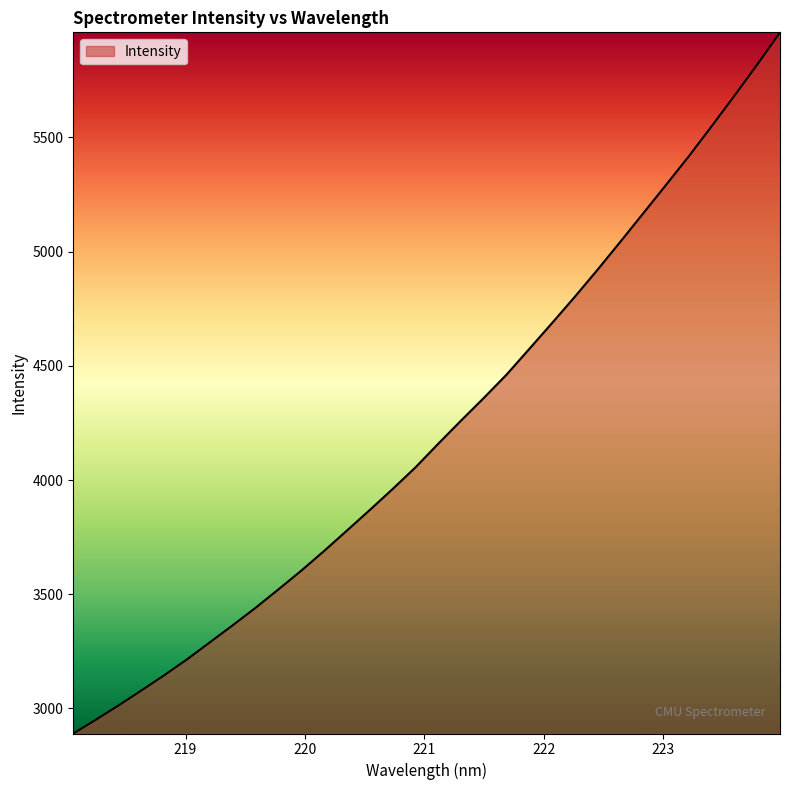

Does the chart display data point markers on the line(s)?

No